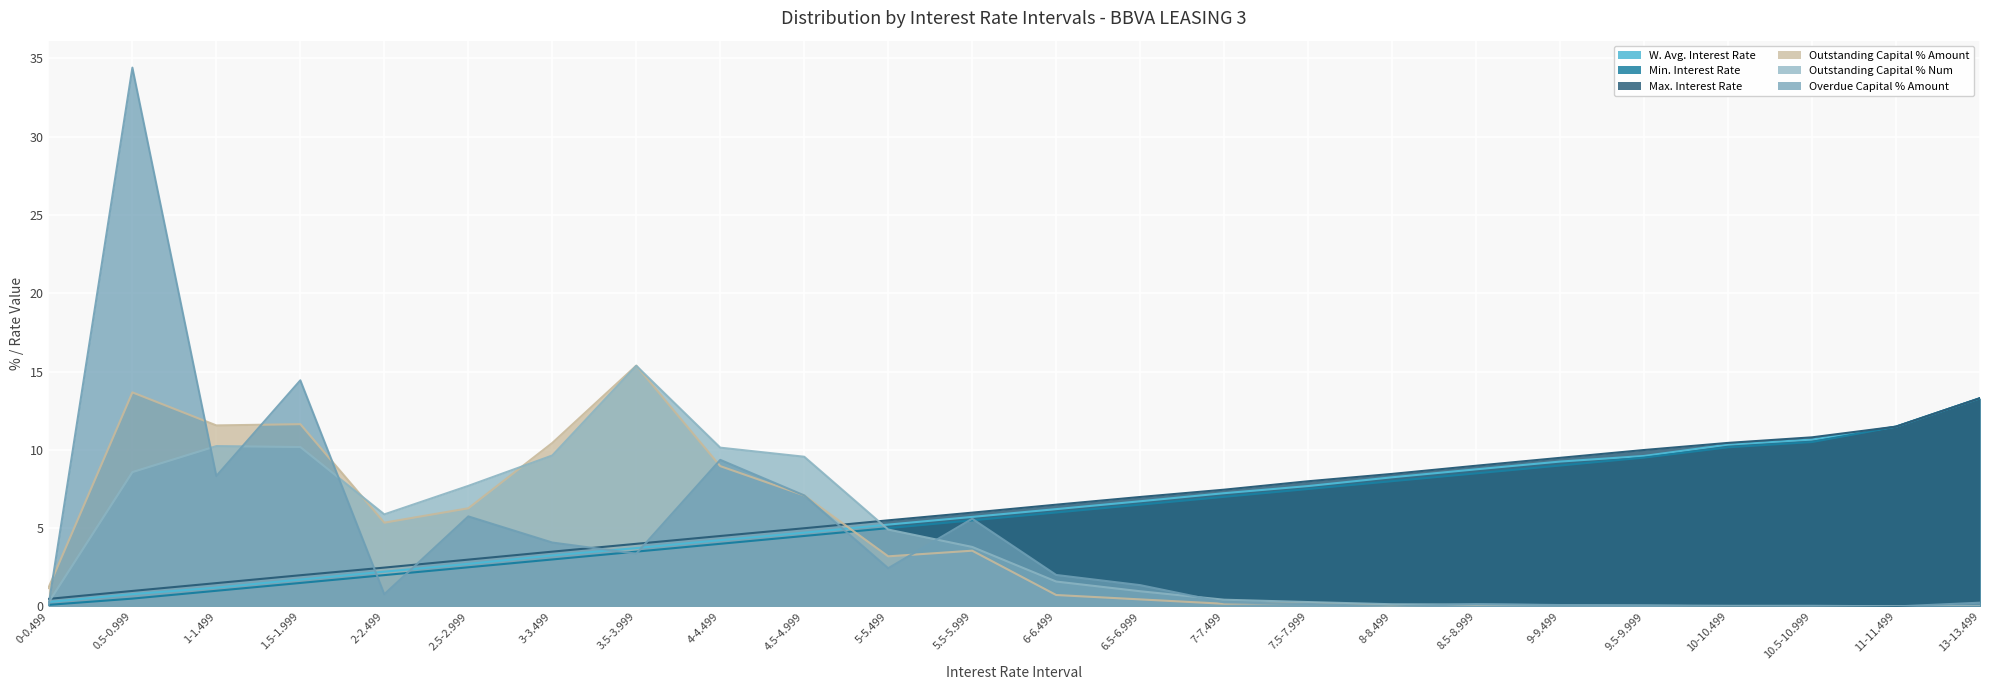

What position from the right is 7.5-7.999?

9